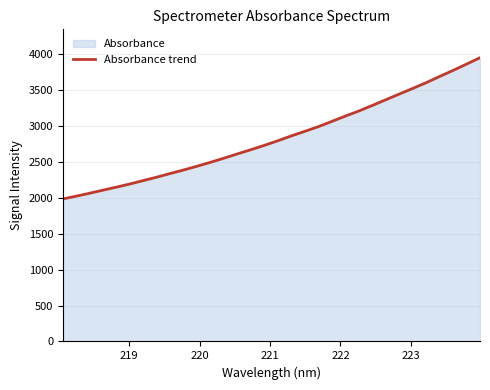

What is the difference between the maximum and minimum values?

1966.5